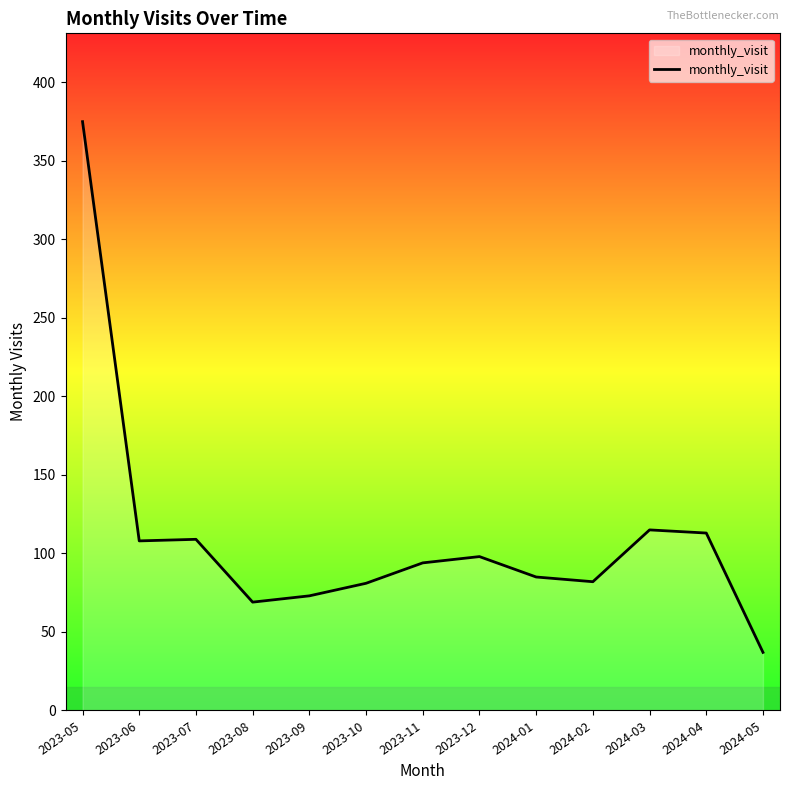

What is the difference between the maximum and minimum values?

338